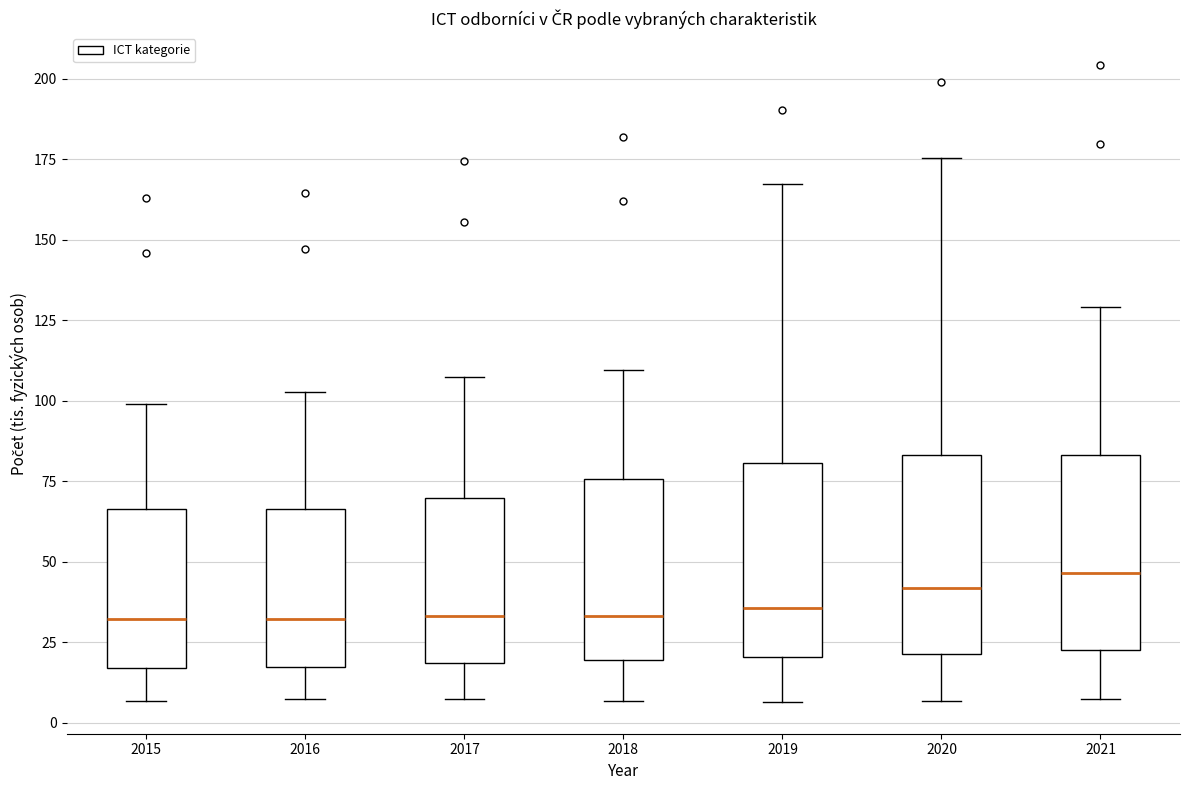

Reading left to right, read every box against the y-axis: the position of its median line, the range the box covers, and the ends of its whiskers. The values are not printed on the chart, so give them approximately, as read against the axis.

2015: median 30, box 15 to 65, whiskers 5 to 100
2016: median 30, box 15 to 65, whiskers 5 to 105
2017: median 35, box 20 to 70, whiskers 5 to 105
2018: median 35, box 20 to 75, whiskers 5 to 110
2019: median 35, box 20 to 80, whiskers 5 to 165
2020: median 40, box 20 to 85, whiskers 5 to 175
2021: median 45, box 25 to 85, whiskers 5 to 130